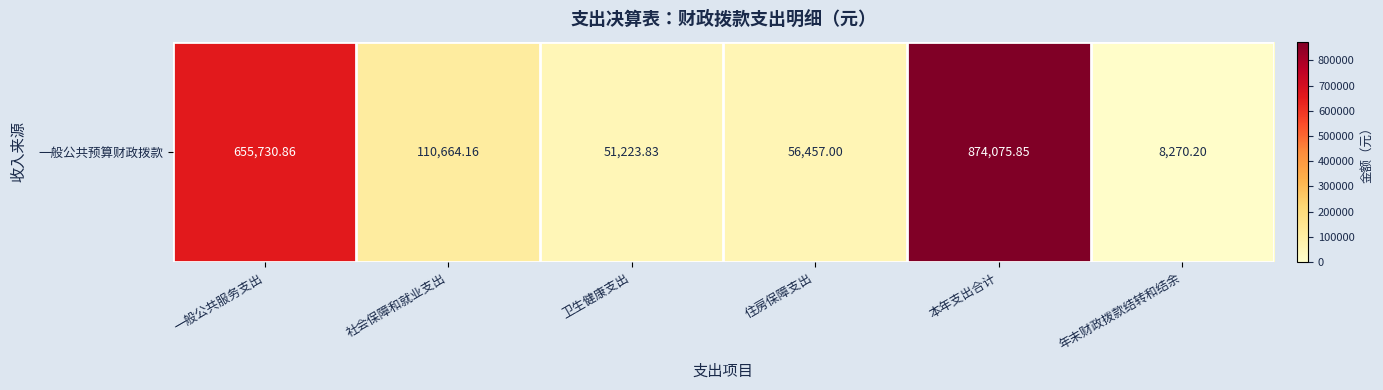

Reading right to left, list all the values displayed in this chart.

年末财政拨款结转和结余=8270.2	本年支出合计=874075.8	住房保障支出=56457.0	卫生健康支出=51223.8	社会保障和就业支出=110664.2	一般公共服务支出=655730.9